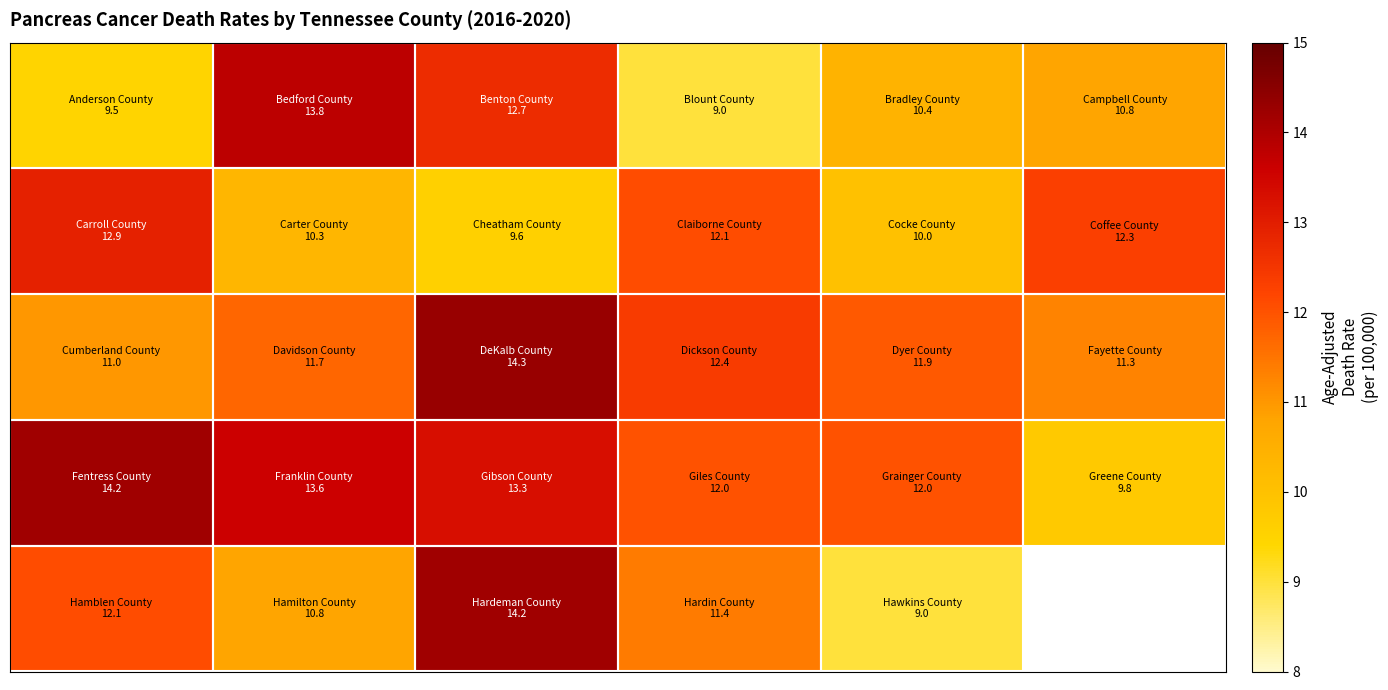

What is the difference between the highest and lowest values at 5?

2.5